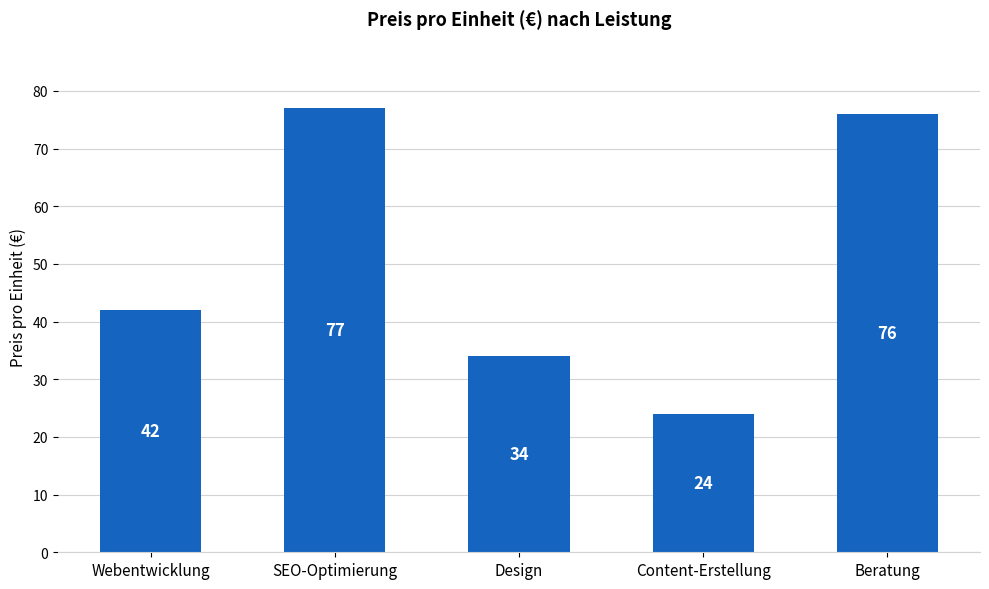

Count the number of data series in this chart.

1